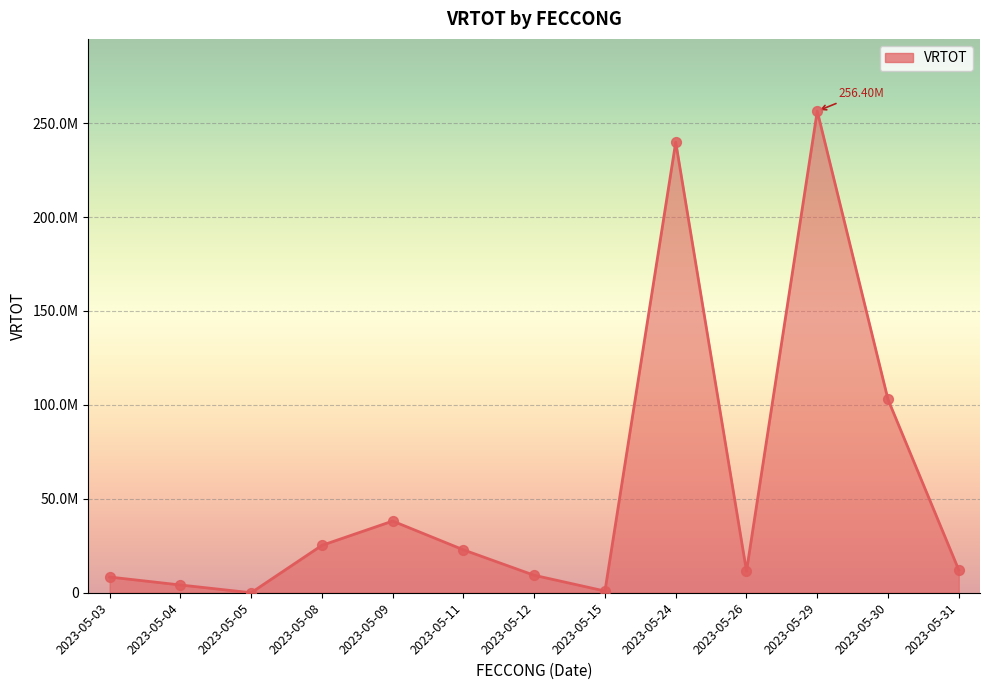

What is the ratio of the value at 2023-05-29 to the value at 2023-05-08?

10.2